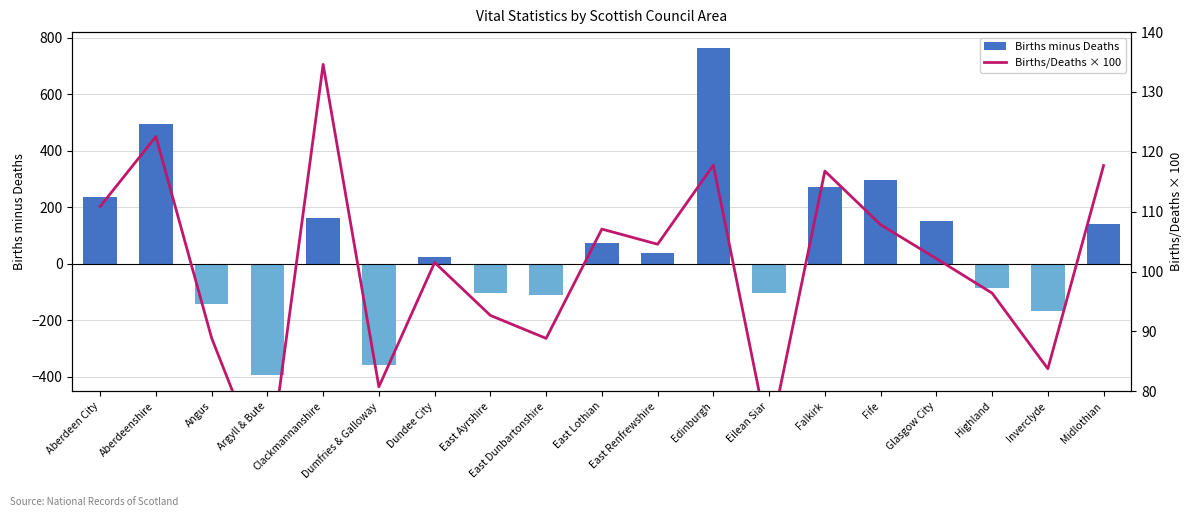

What is the total value across all series at Dumfries & Galloway?

-278.2